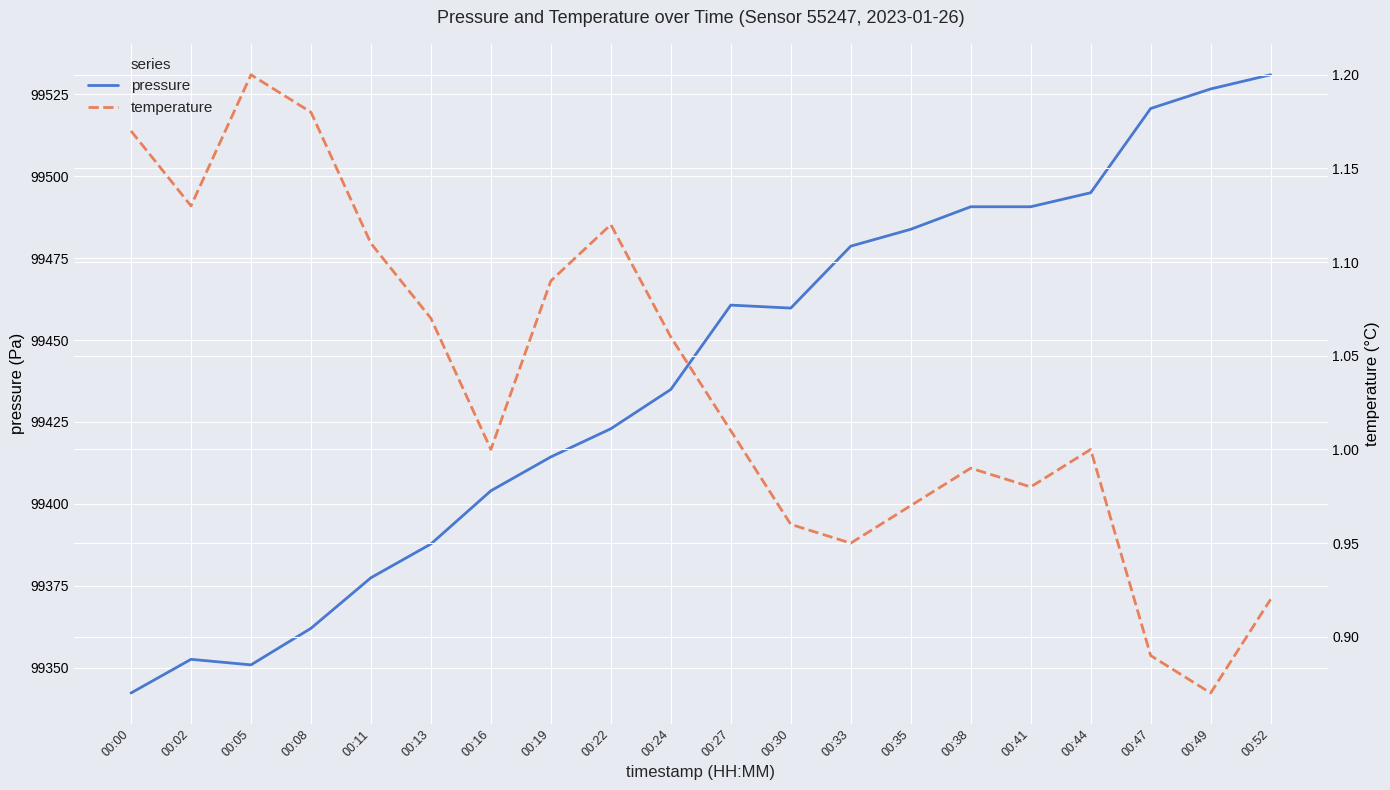

Where is the first local minimum for pressure?

00:05